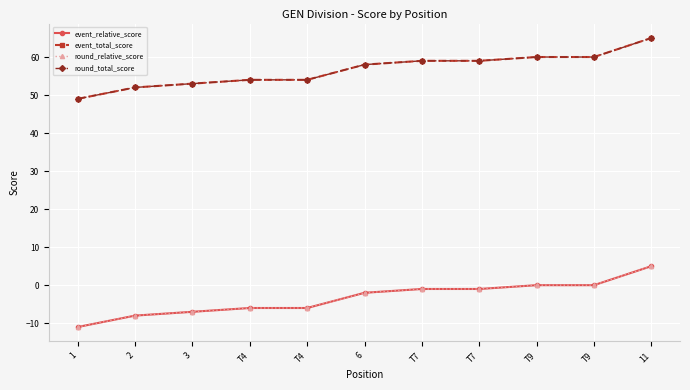

Is this an area chart (filled region under the line)?

No